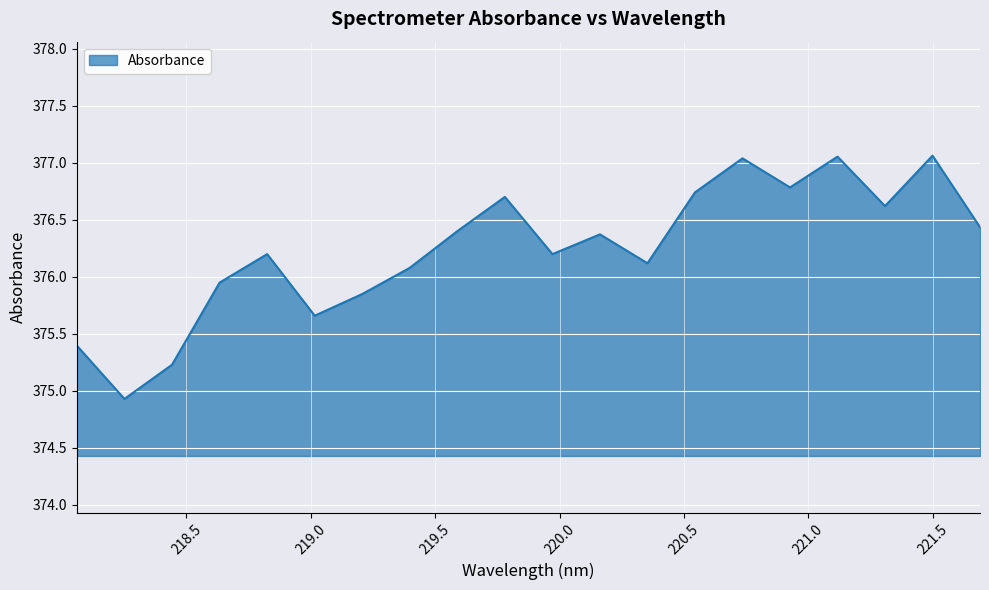

What is the smallest value displayed?

374.9